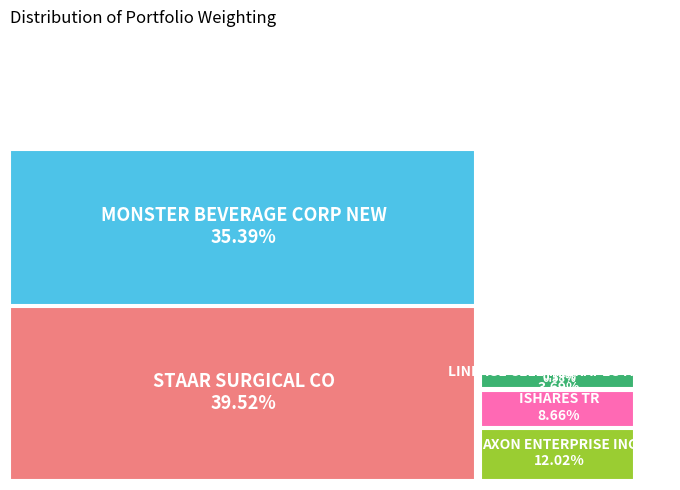

How many slices are in this pie chart?

7